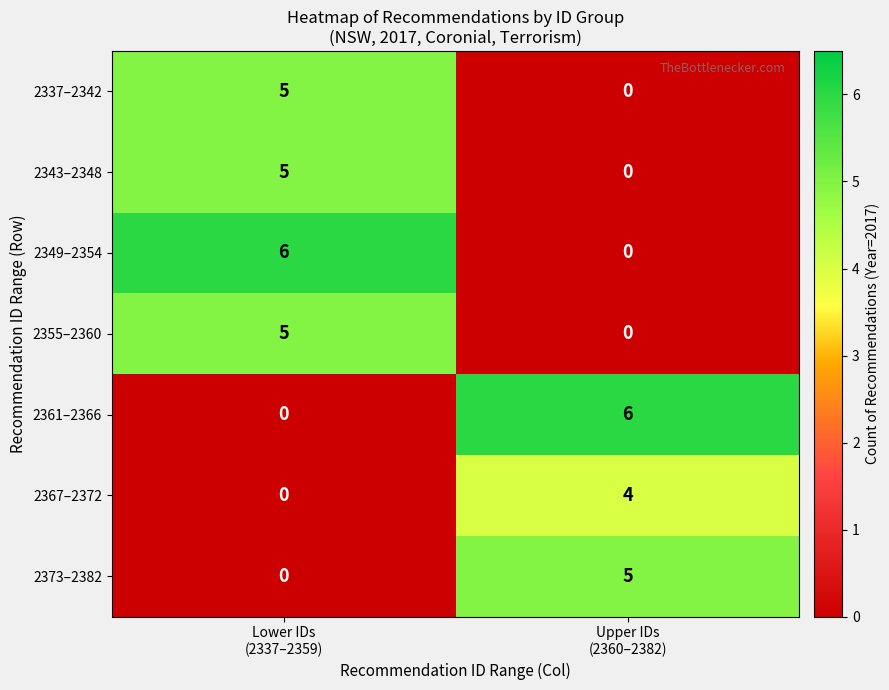

At how many categories does at least one series exceed 5?

2